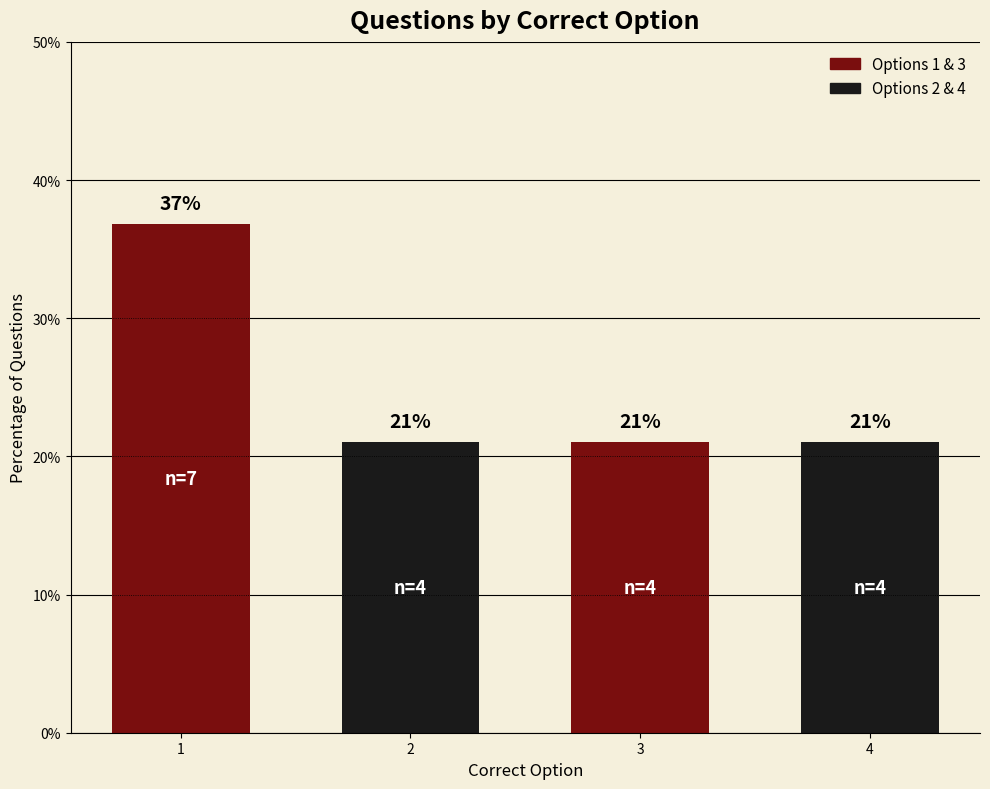

Read the value at 2.

21.1